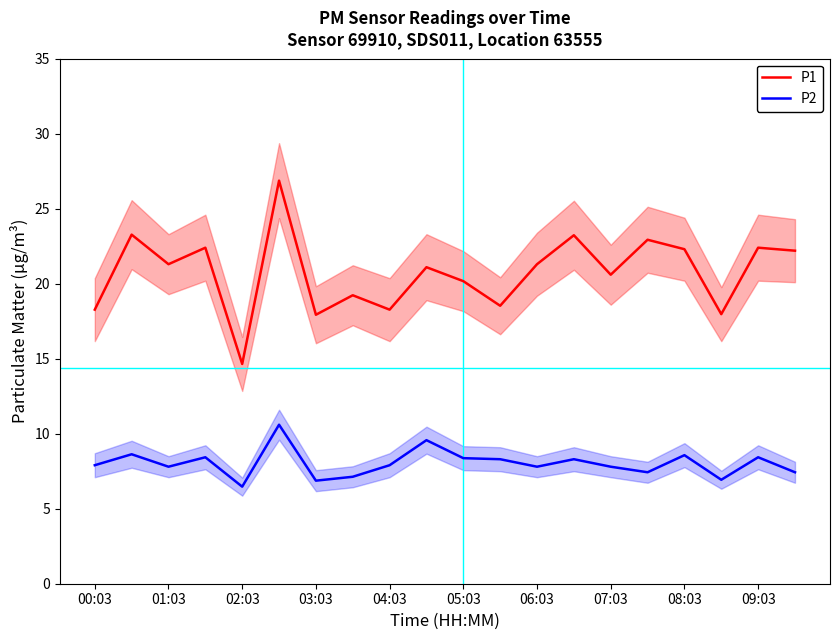

True or false: P2 has a value of 7.9 at 00:03.

True